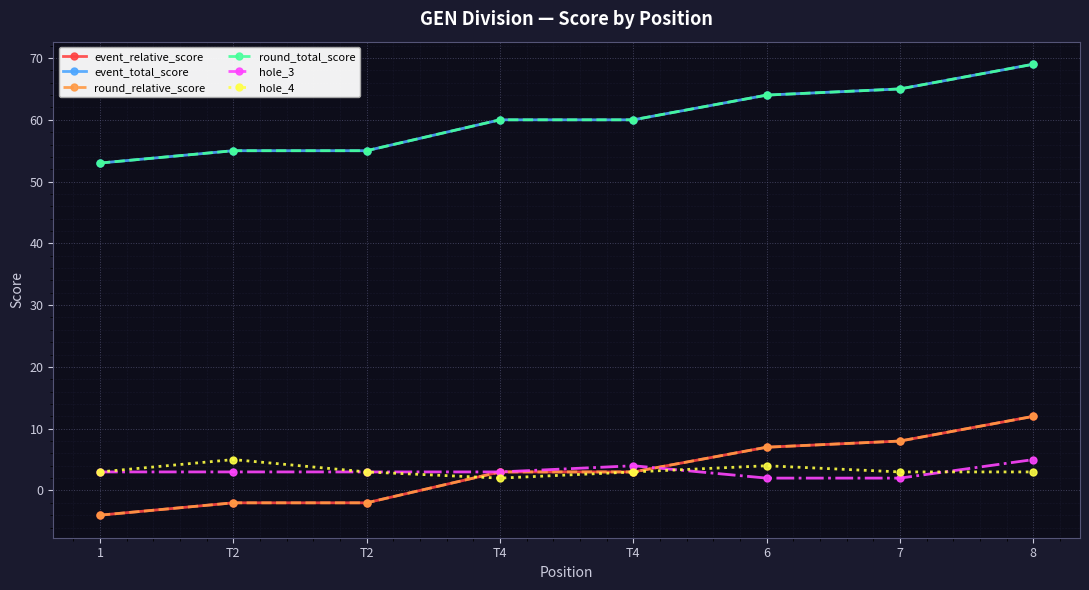

Where does the event_total_score series first go above 60?

6